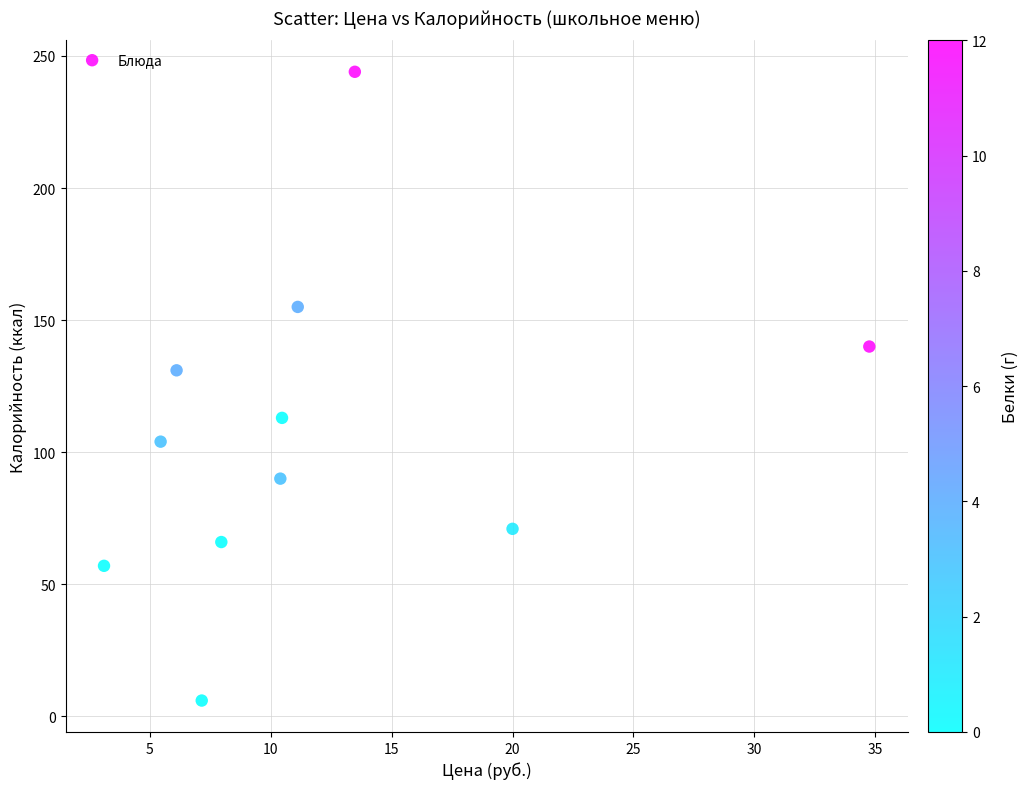

What Y value in the scatter plot is closest to 125?

131